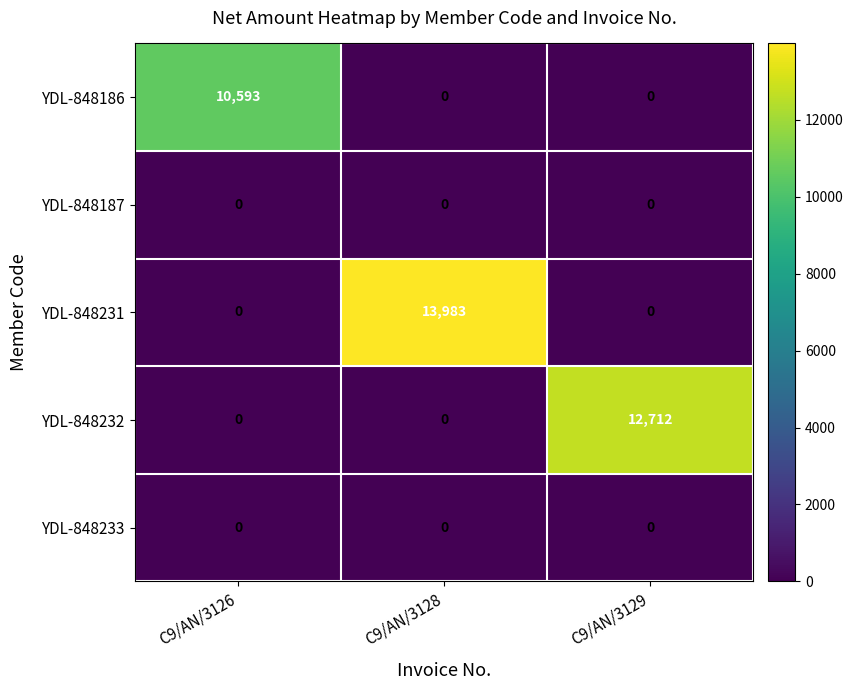

Between C9/AN/3128 and C9/AN/3129, which series saw the biggest shift?

YDL-848231